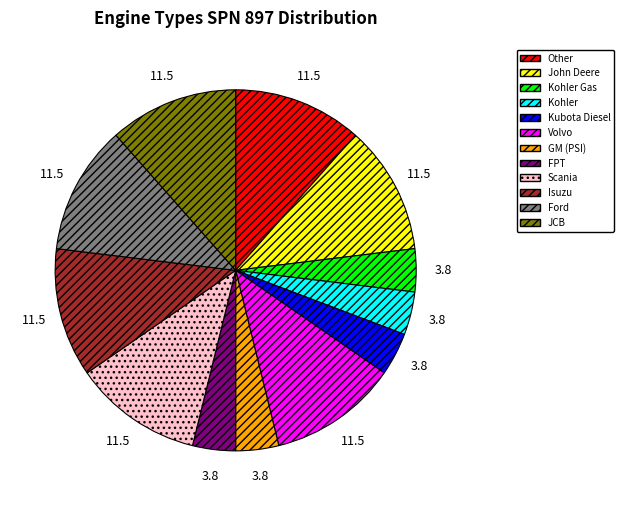

How many slices are in this pie chart?

12